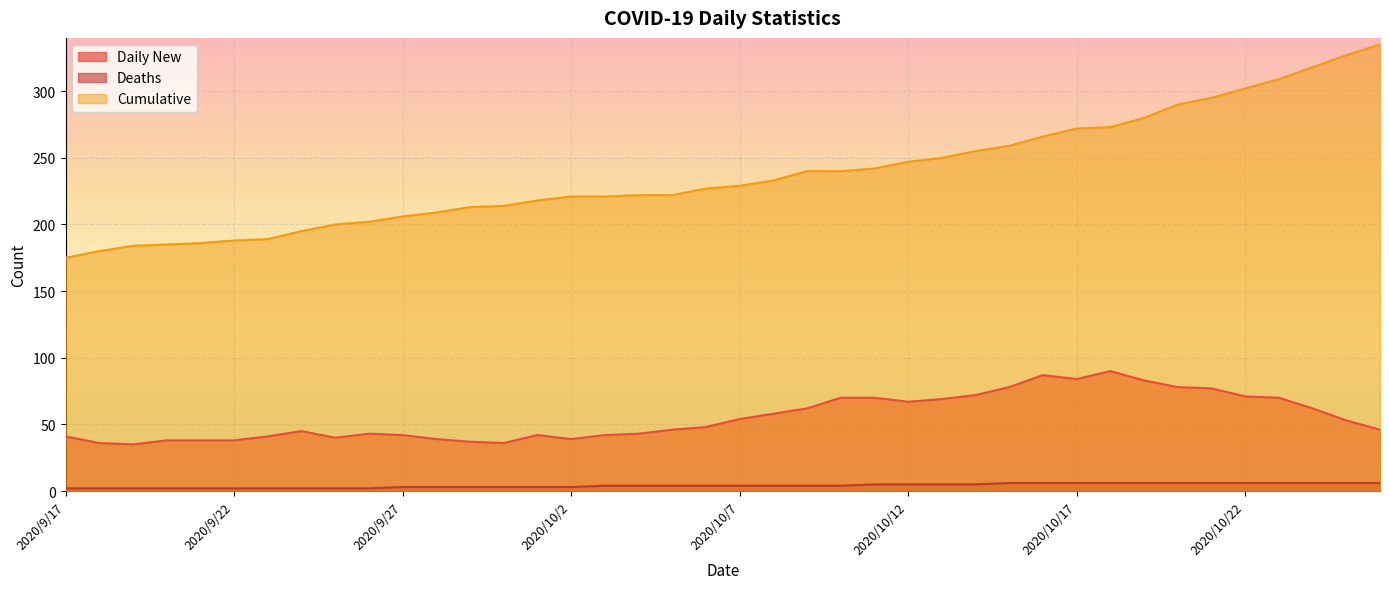

At which category does Daily New reach its first local valley?

2020/9/19